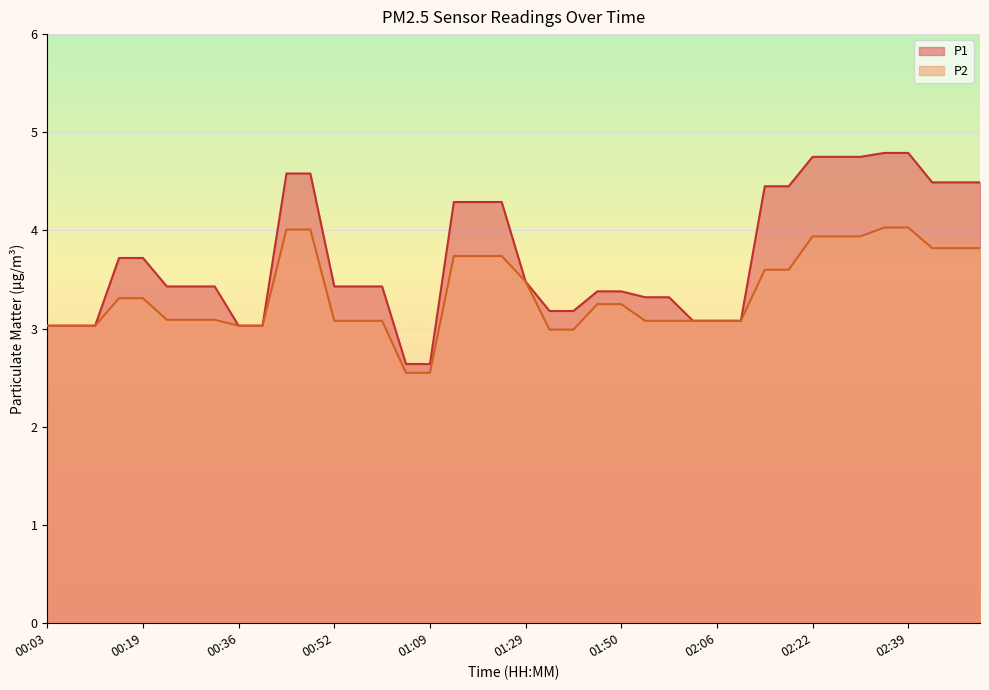

Which series has the widest spread of values?

P1